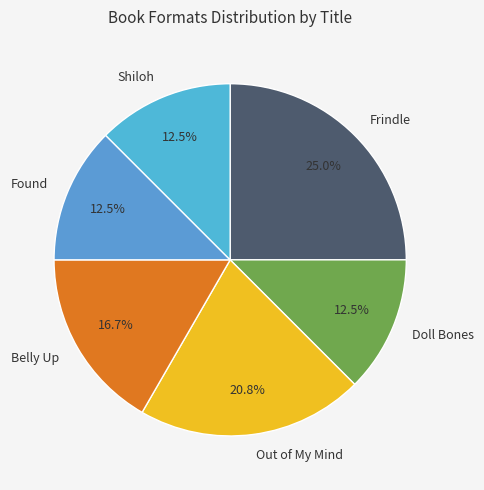

Count the number of slices in the pie.

6